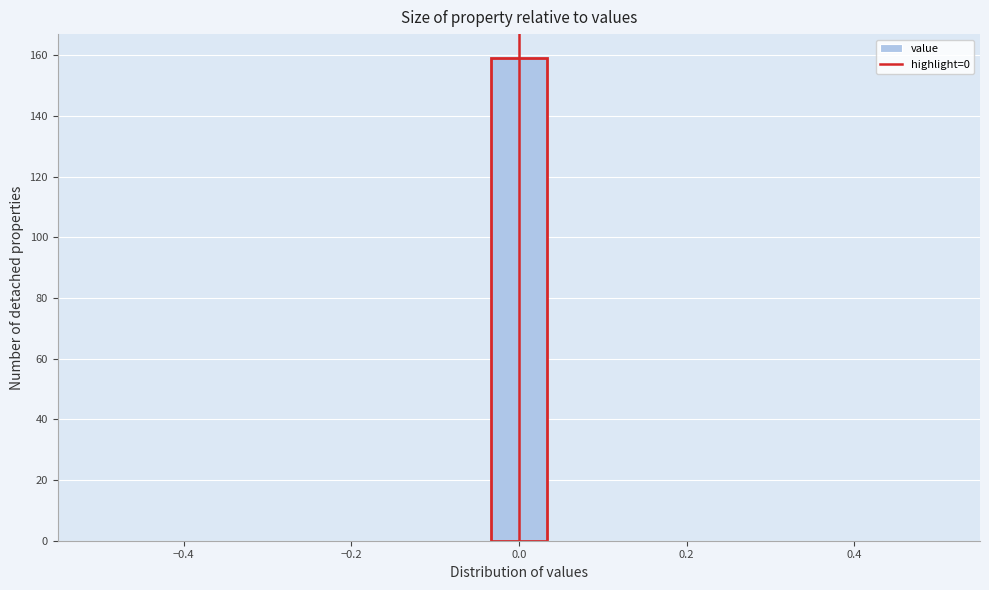

Around what value on the x-axis is the tallest bar? Give the approximate position of its centre, as read against the axis.

0.00